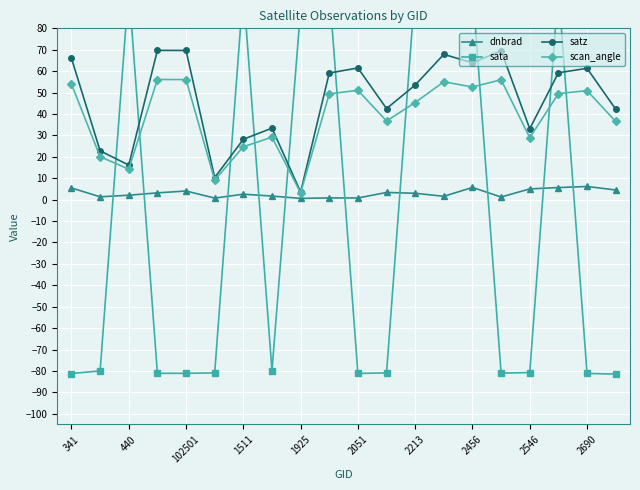

At which label does satz reach its minimum?

1925